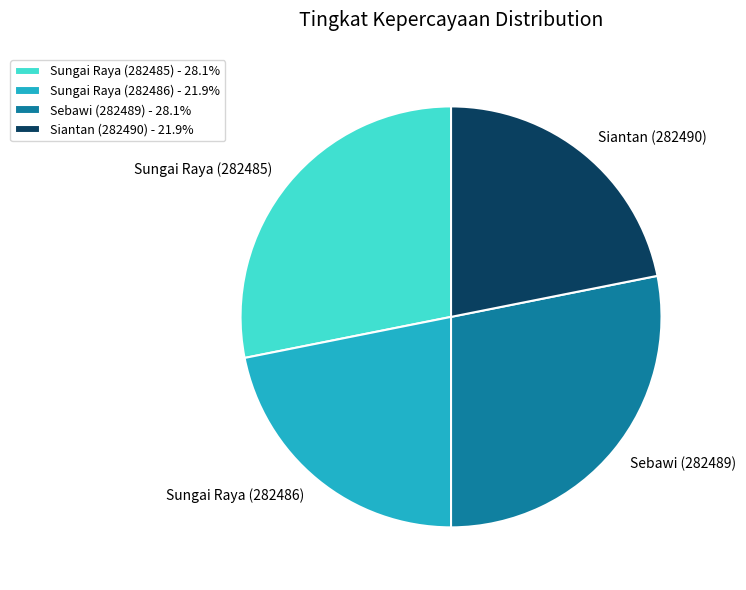

Approximately how many times larger is the value at Sungai Raya (282485) compared to Sungai Raya (282486)?

1.3